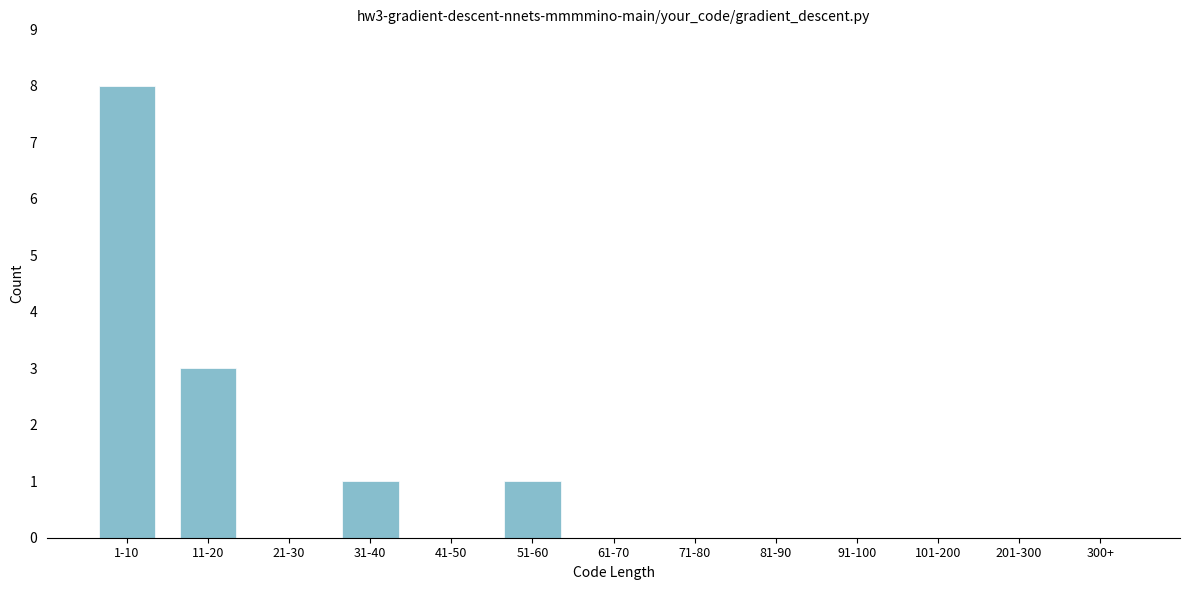

Reading left to right, list all the values displayed in this chart.

1-10=8	11-20=3	21-30=0	31-40=1	41-50=0	51-60=1	61-70=0	71-80=0	81-90=0	91-100=0	101-200=0	201-300=0	300+=0